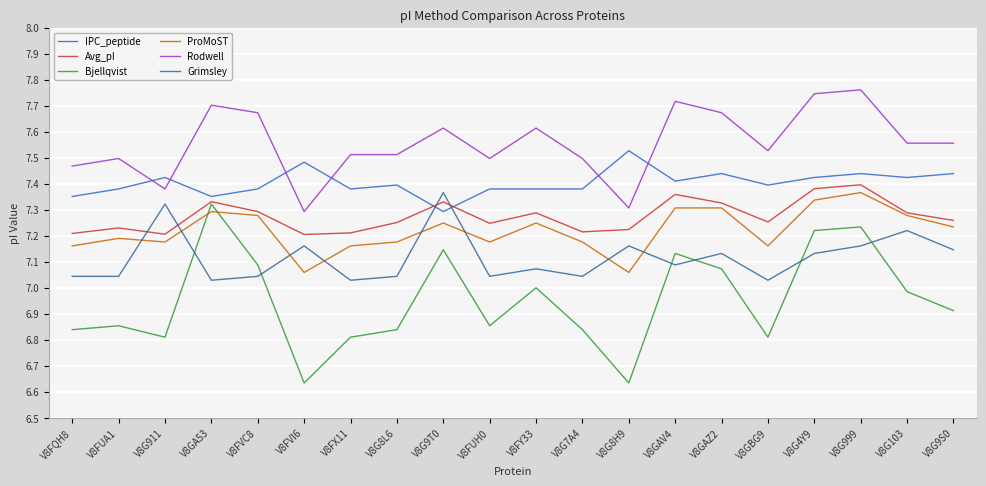

Which series has the largest range (max minus min)?

Bjellqvist